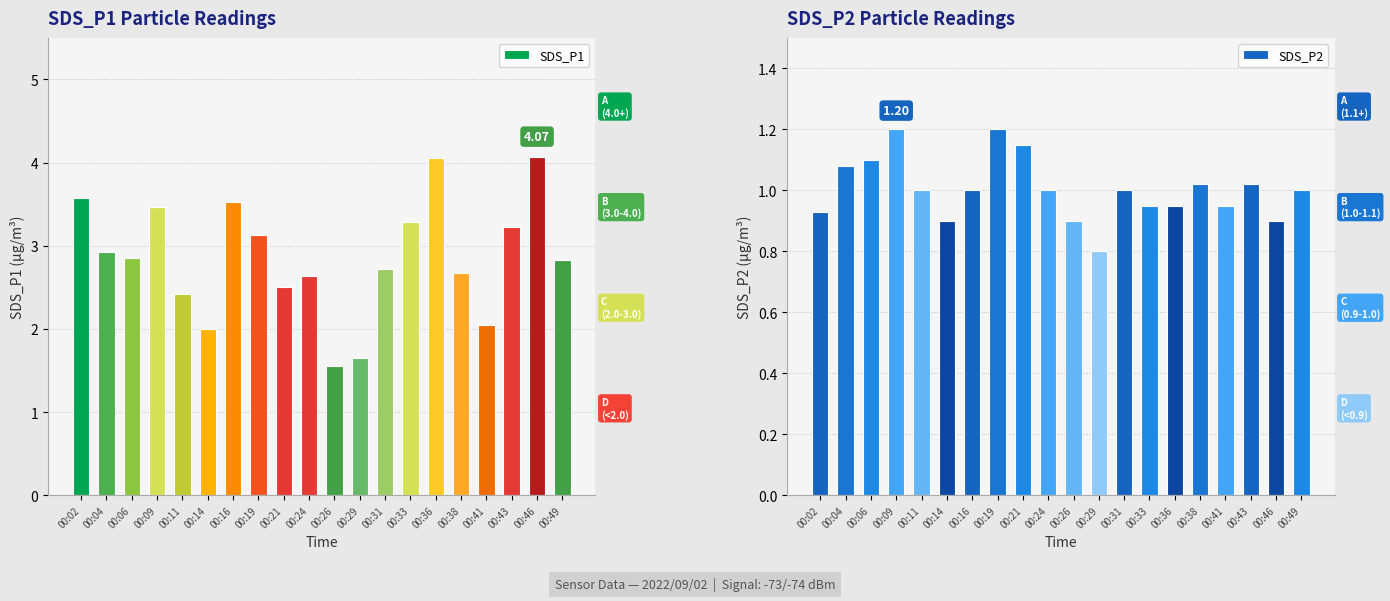

Rank the categories by SDS_P1 value from highest to lowest.

00:46, 00:36, 00:02, 00:16, 00:09, 00:33, 00:43, 00:19, 00:04, 00:06, 00:49, 00:31, 00:38, 00:24, 00:21, 00:11, 00:41, 00:14, 00:29, 00:26